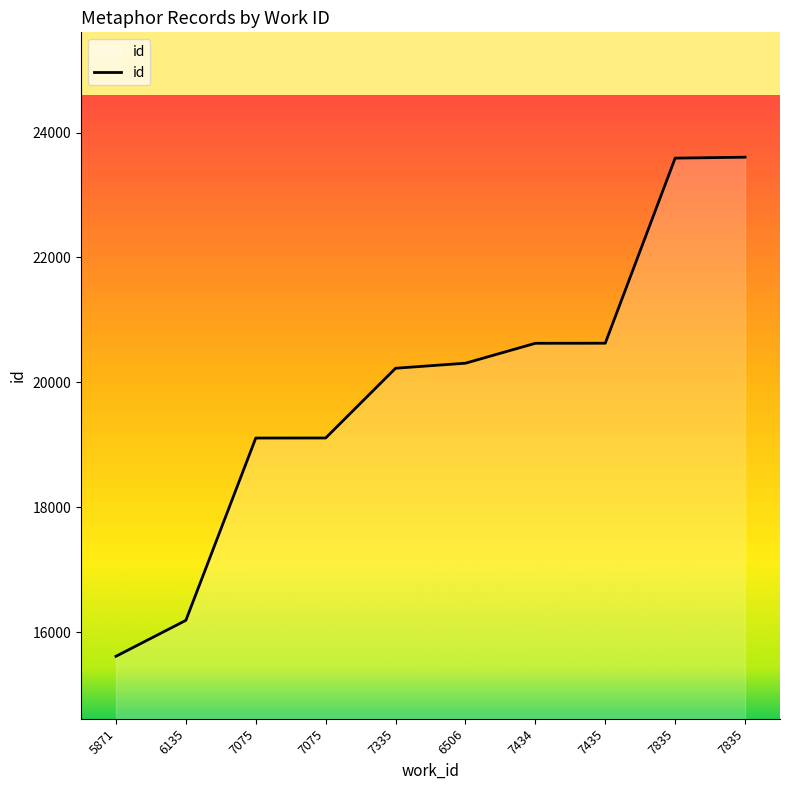

Which label corresponds to the smallest value in the chart?

5871